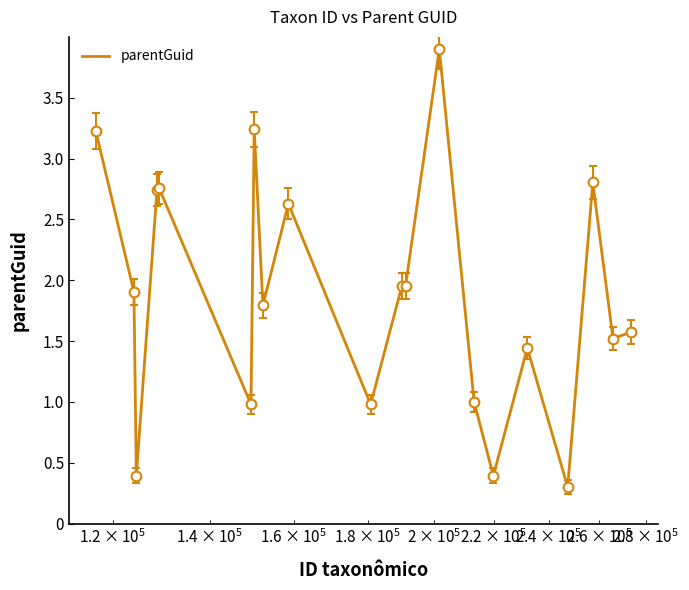

What is the maximum value shown in the chart?

3.9